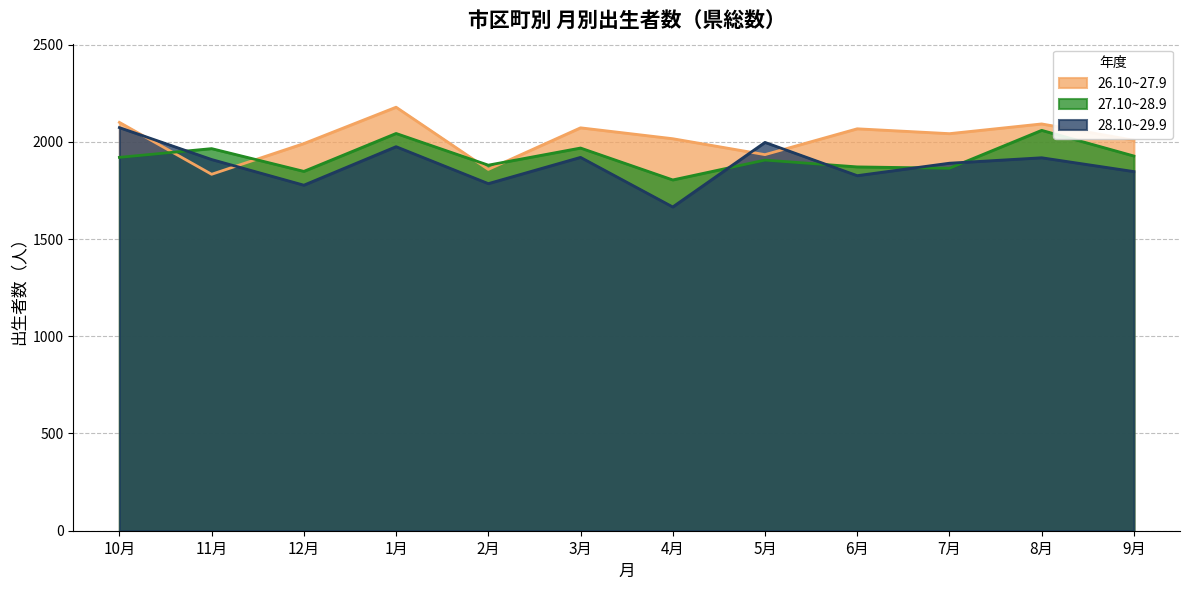

What is the difference between the maximum and minimum values in the 26.10~27.9 series?

345